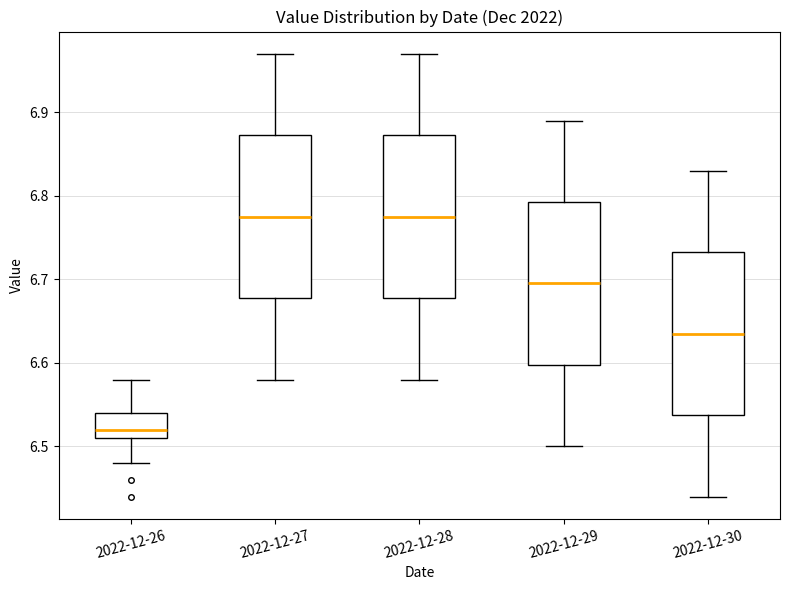

Where does the upper whisker of the box for 2022-12-30 end on the y-axis? The values are not printed on the chart, so give them approximately, as read against the axis.

6.83